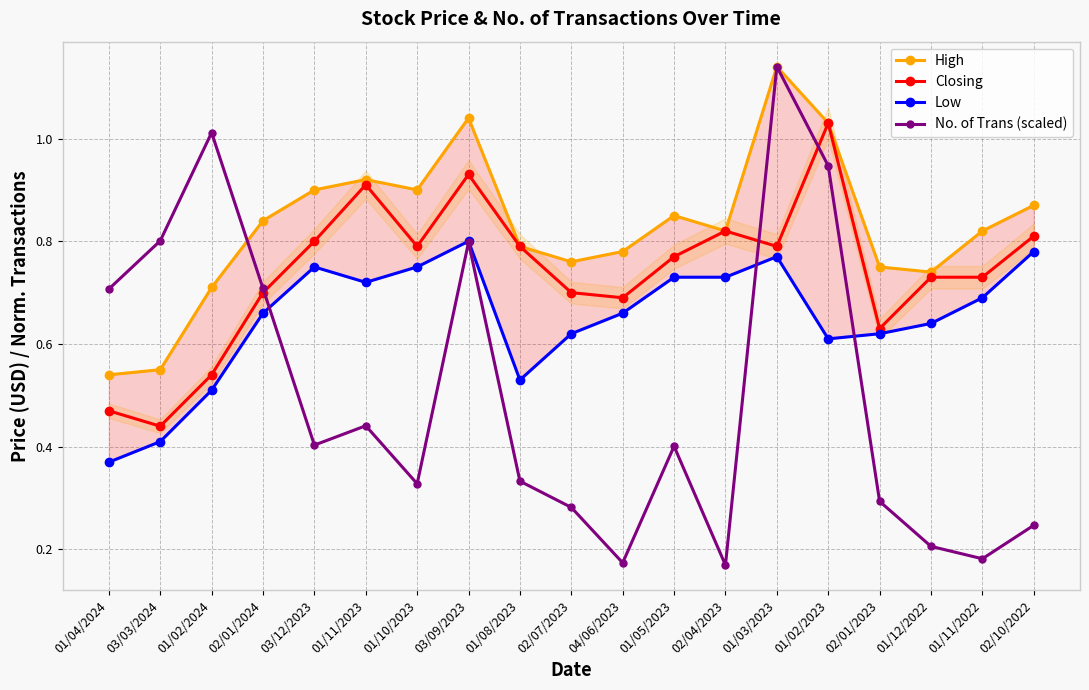

What is the label of the 2nd point from the left?

03/03/2024